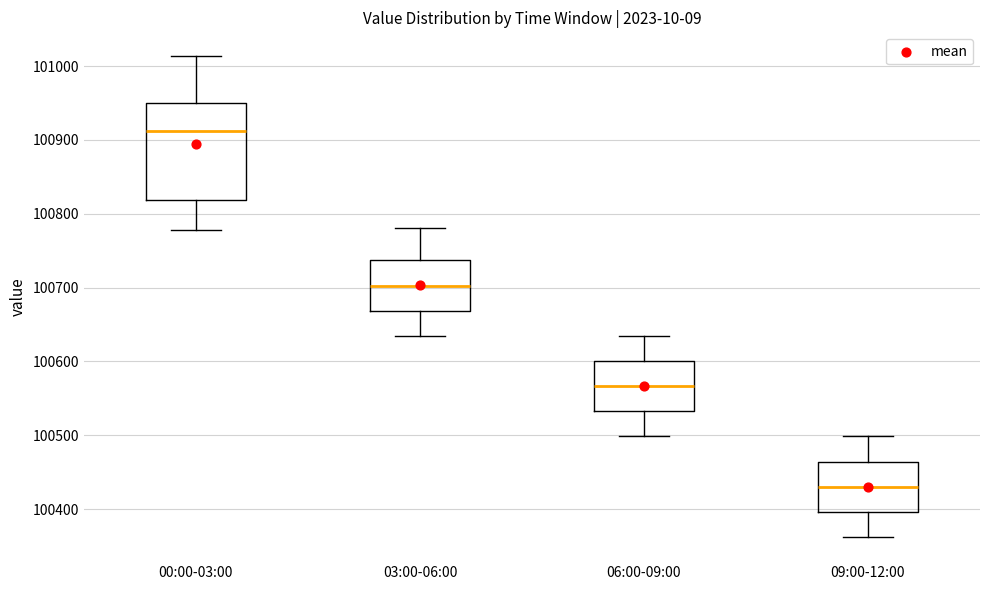

Where does the median line of the box for 00:00-03:00 sit on the y-axis? The values are not printed on the chart, so give them approximately, as read against the axis.

100910